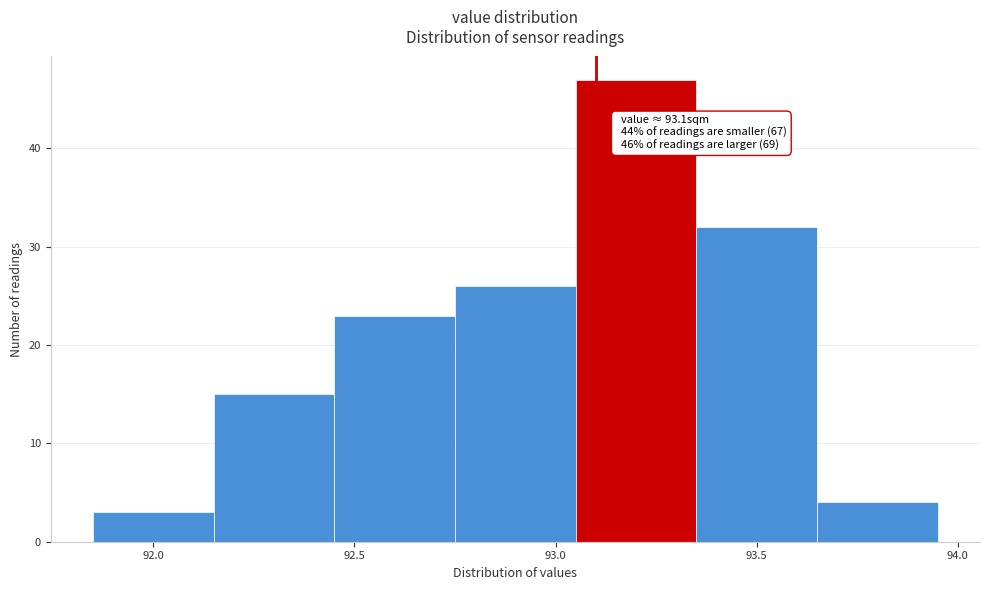

Which range on the x-axis has the tallest bar?

93.05 to 93.35